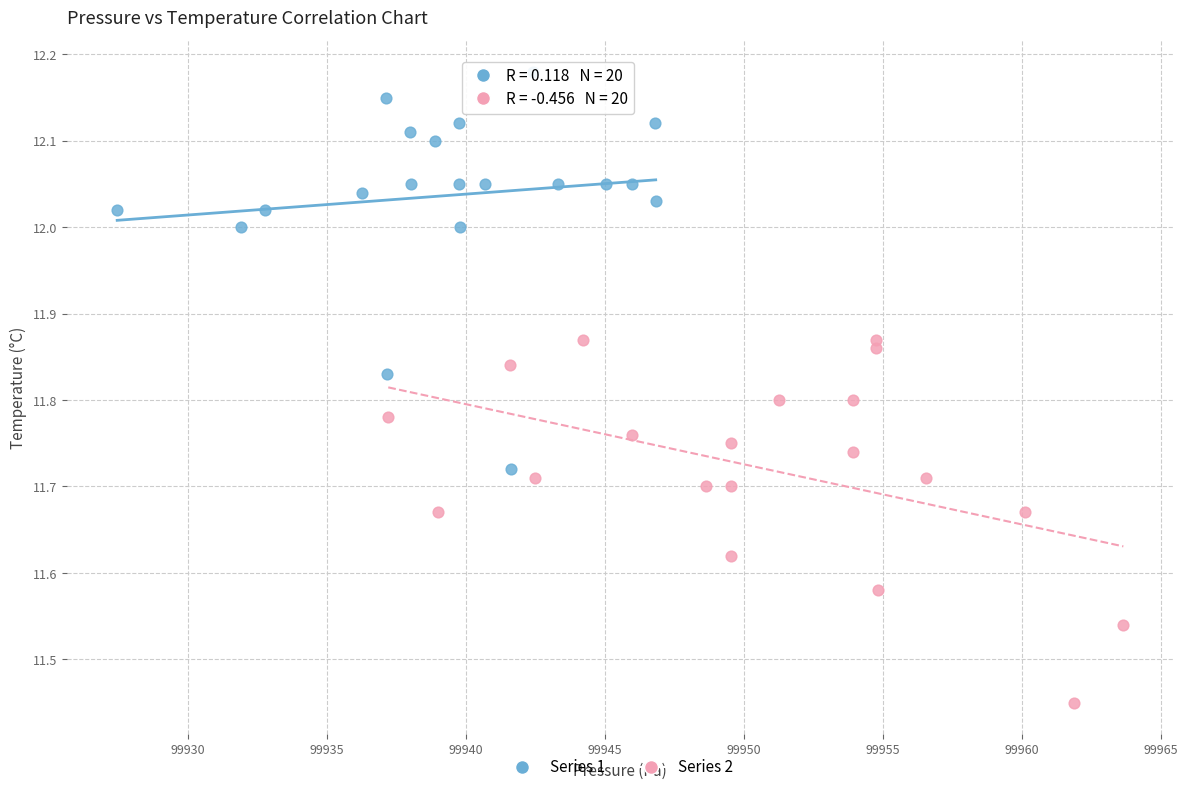

Which series has the largest Y range (max minus min)?

Series 1